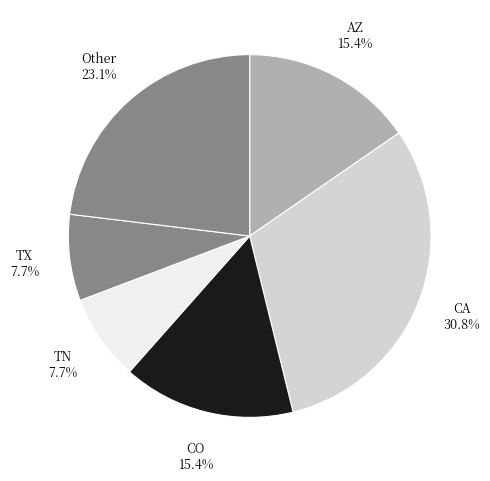

What is the ratio of the value at TX to the value at AZ?

0.5